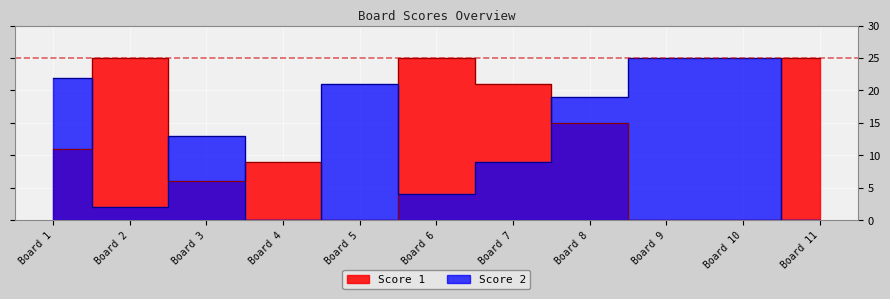

Reading left to right, what are all the values shown in this chart?

Score 1: 11	25	6	9	0	25	21	15	0	0	25
Score 2: 22	2	13	0	21	4	9	19	25	25	0